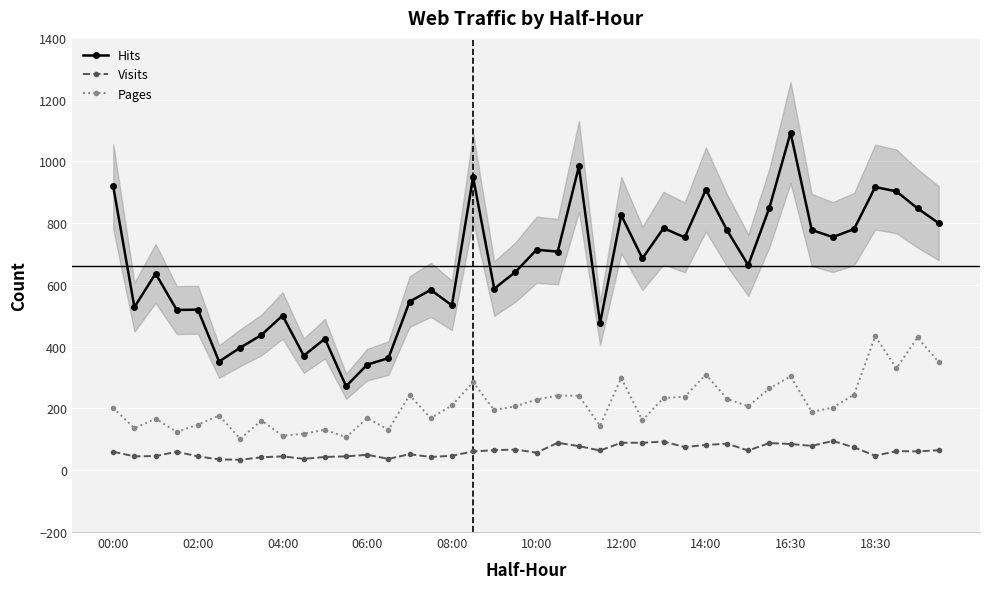

Reading right to left, transcribe all the data shown in this chart.

Hits: 800	848	903	917	781	755	778	1093	850	664	777	909	754	784	686	826	476	984	708	714	642	588	949	534	584	546	363	342	272	426	371	501	438	397	352	520	519	637	528	919
Visits: 65	61	62	47	74	95	79	85	88	64	86	82	75	93	89	89	64	78	89	57	67	65	61	47	43	52	37	50	45	43	37	45	42	34	35	45	60	46	45	60
Pages: 350	430	330	434	245	203	189	304	265	207	231	310	238	234	162	299	144	241	242	229	207	195	285	210	169	243	131	169	107	131	118	112	161	102	177	148	124	167	136	202